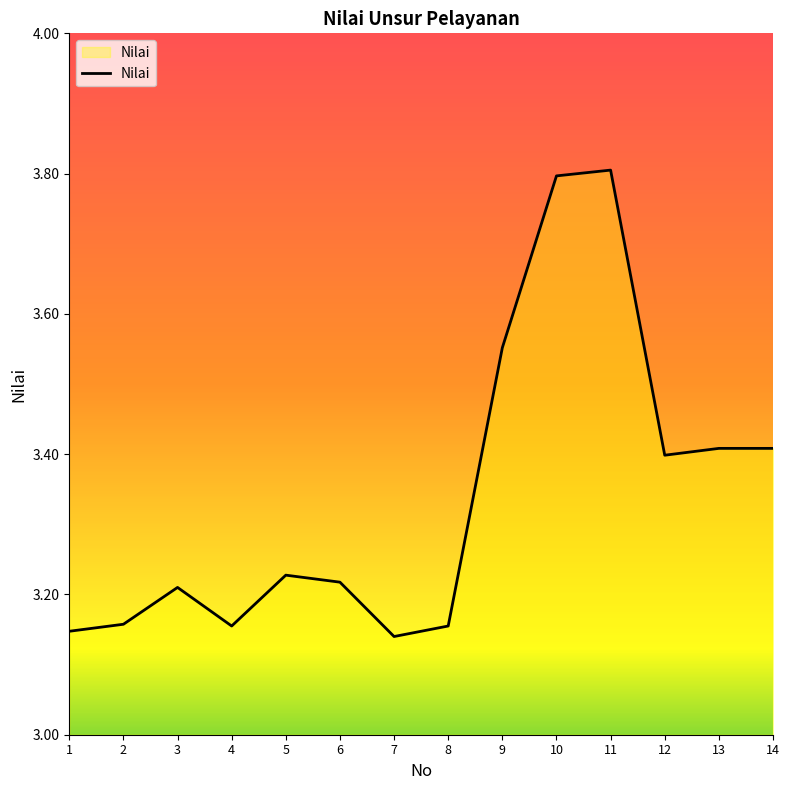

What is the greatest value displayed?

3.8